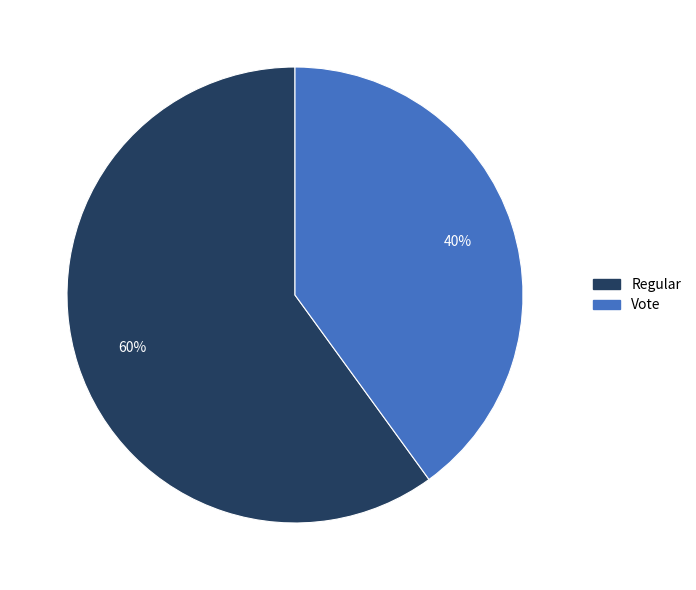

Which slice is the largest?

Regular